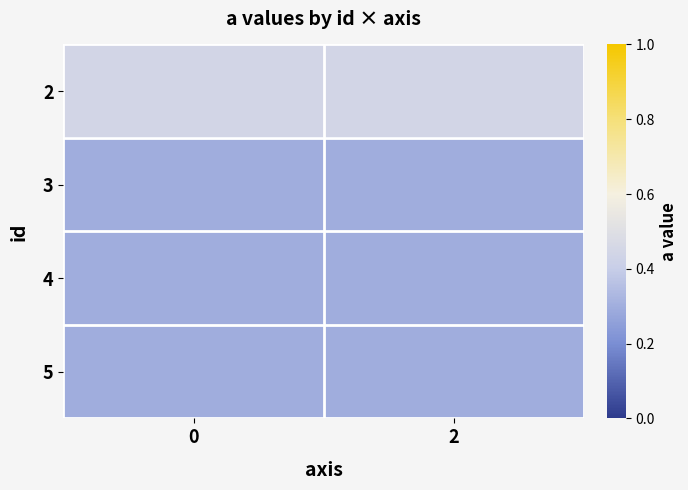

Rank the series by their maximum value, from lowest to highest.

3, 4, 5, 2